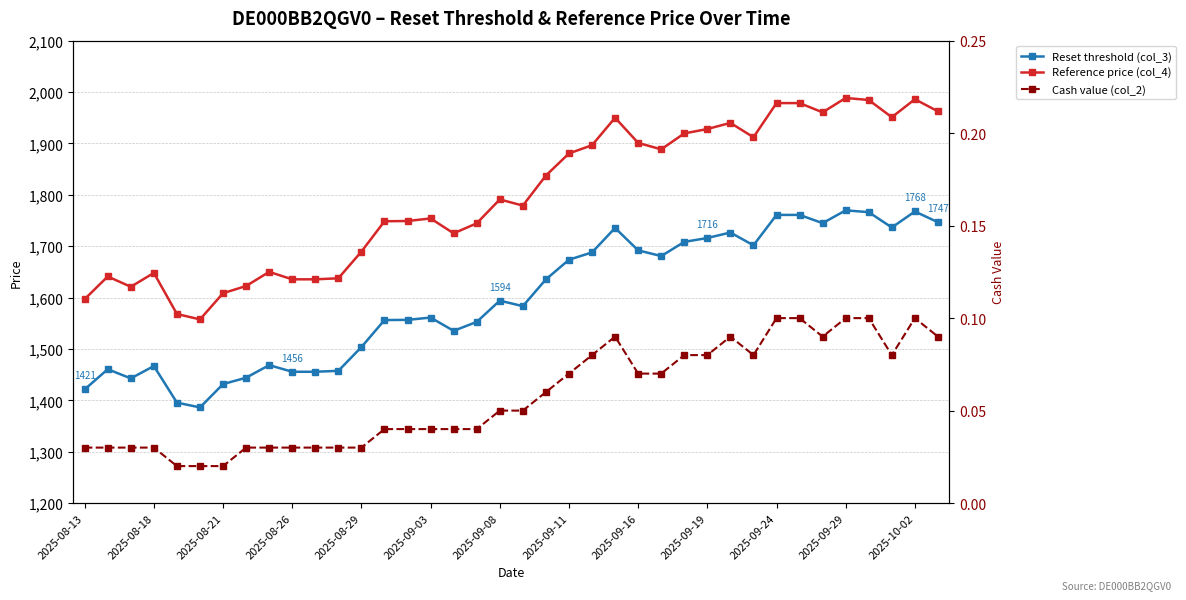

Reading left to right, transcribe all the data shown in this chart.

Reset threshold (col_3): 1421.3	1460.5	1442.7	1466.7	1395.5	1386.2	1431.6	1444.0	1468.5	1455.6	1455.6	1457.4	1503.7	1556.2	1556.6	1561.1	1535.2	1552.6	1594.0	1583.3	1635.4	1673.6	1687.9	1735.5	1691.9	1680.8	1708.4	1715.9	1726.6	1701.7	1760.9	1760.9	1744.8	1769.8	1766.2	1736.4	1767.5	1746.6
Reference price (col_4): 1597.0	1641.0	1621.0	1648.0	1568.0	1557.5	1608.5	1622.5	1650.0	1635.5	1635.5	1637.5	1689.5	1748.5	1749.0	1754.0	1725.0	1744.5	1791.0	1779.0	1837.5	1880.5	1896.5	1950.0	1901.0	1888.5	1919.5	1928.0	1940.0	1912.0	1978.5	1978.5	1960.5	1988.5	1984.5	1951.0	1986.0	1962.5
Cash value (col_2): 0.0	0.0	0.0	0.0	0.0	0.0	0.0	0.0	0.0	0.0	0.0	0.0	0.0	0.0	0.0	0.0	0.0	0.0	0.1	0.1	0.1	0.1	0.1	0.1	0.1	0.1	0.1	0.1	0.1	0.1	0.1	0.1	0.1	0.1	0.1	0.1	0.1	0.1